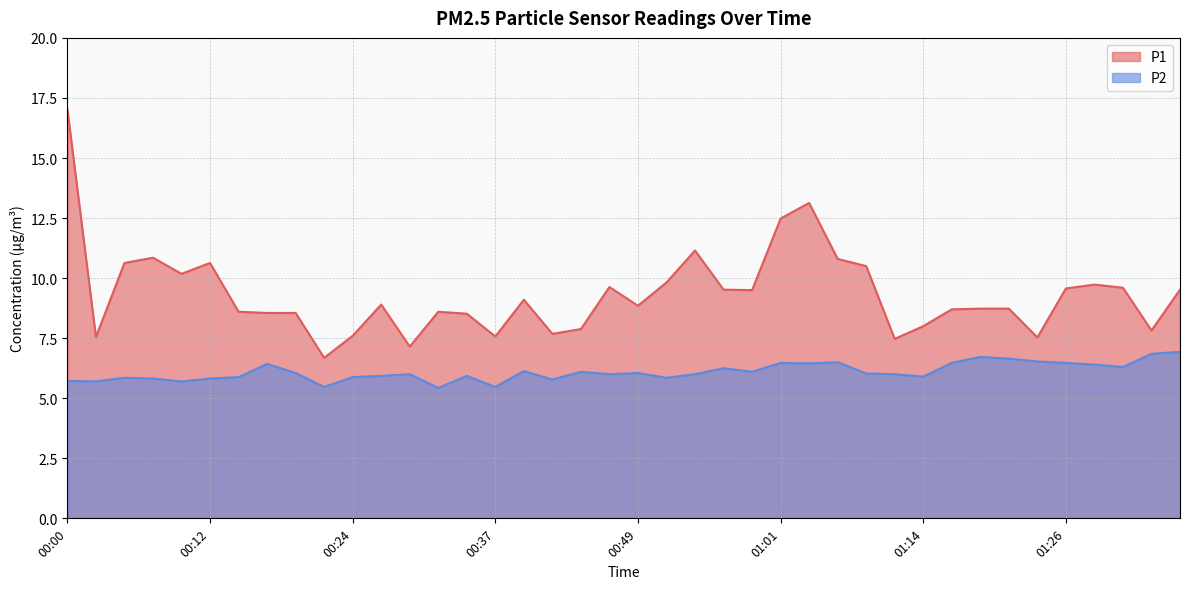

True or false: P1 and P2 cross at least once.

False